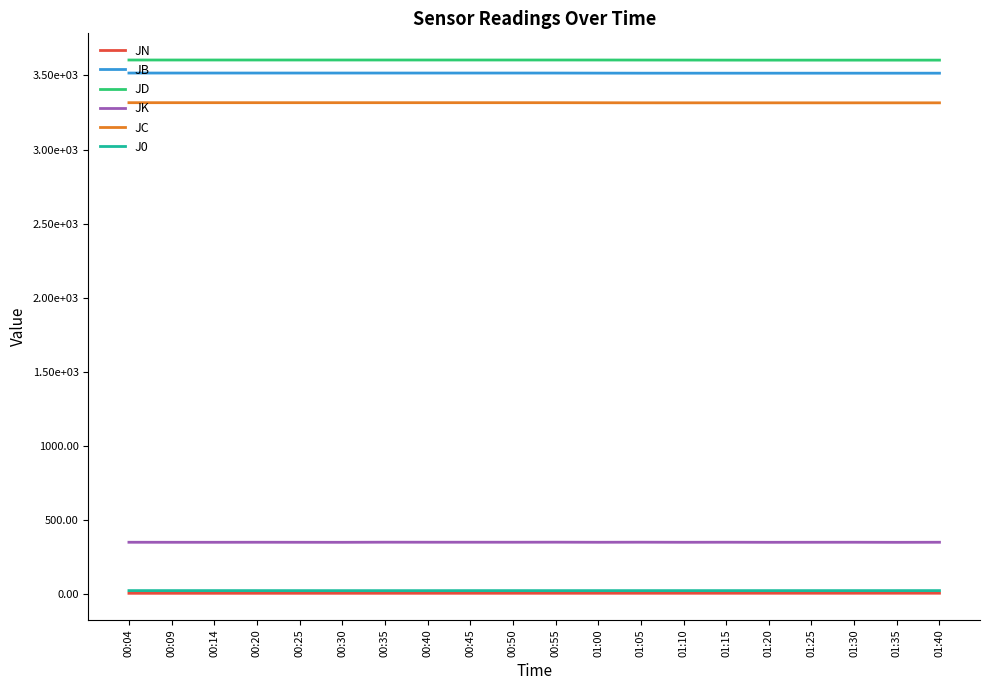

Which has a higher value, 00:20 or 00:35?

00:35